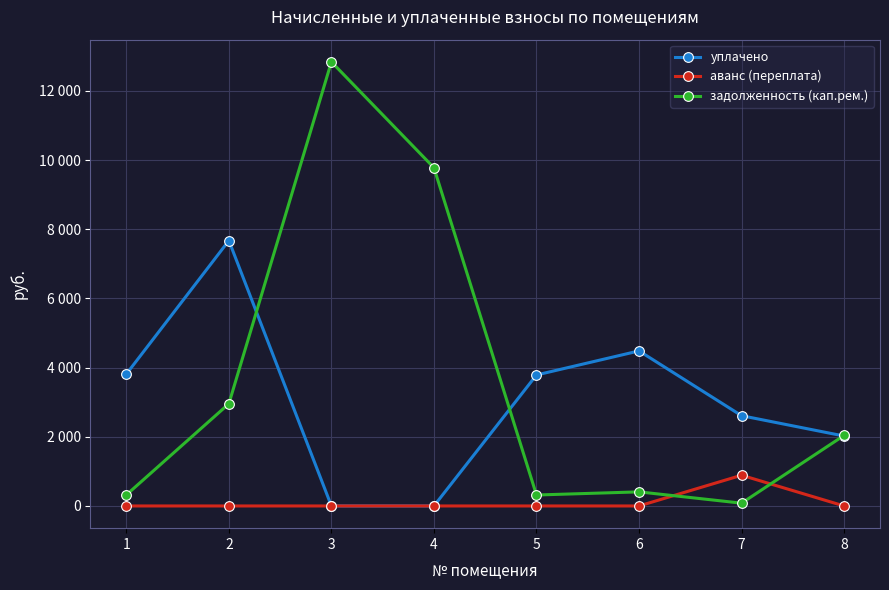

The value of аванс (переплата) at 2 is 0.0. True or false?

True